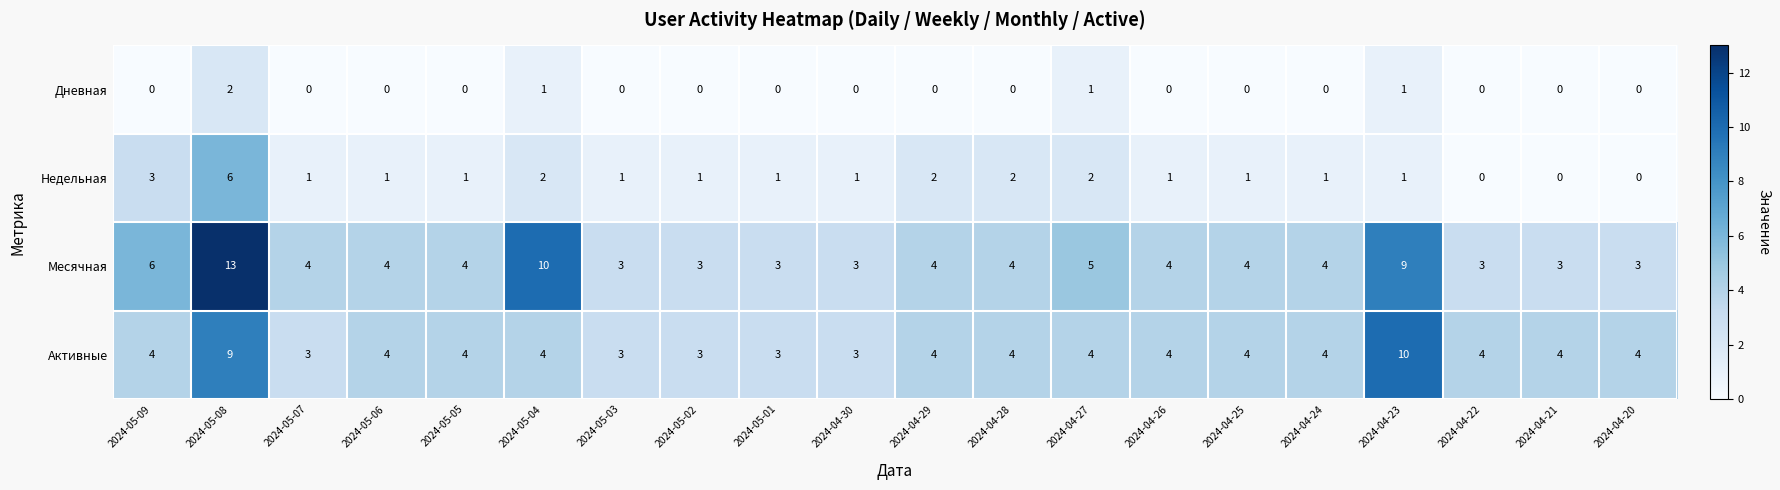

How many data points in Дневная are above 0?

4